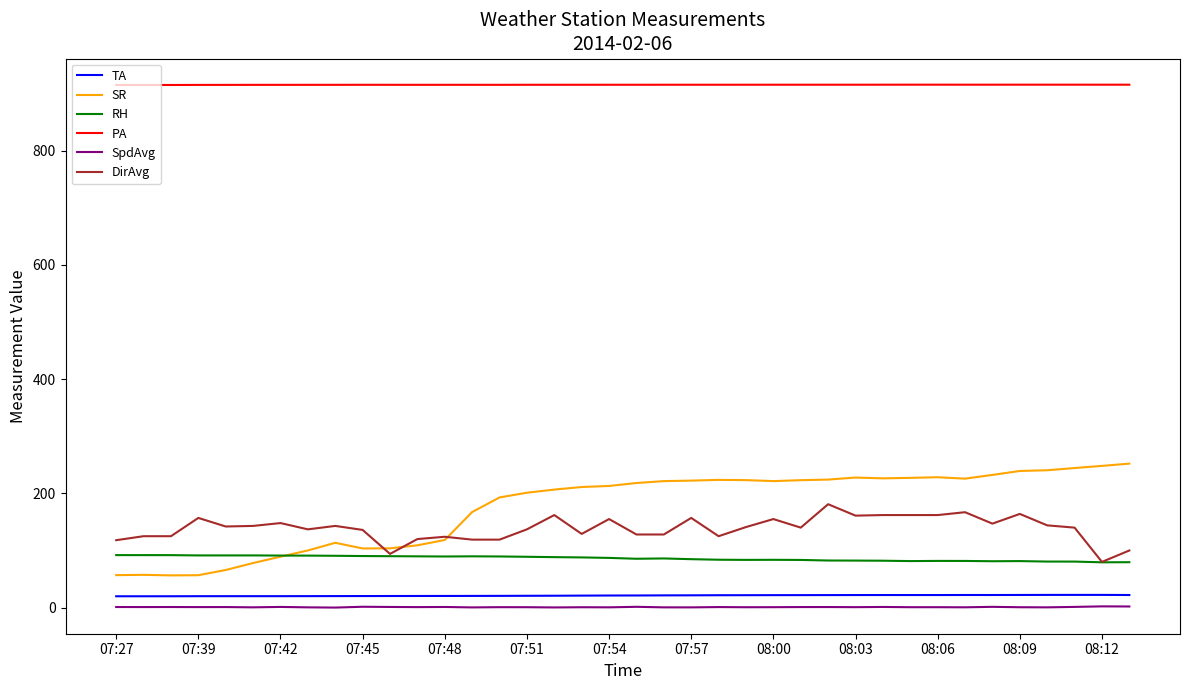

What is the minimum value for SR?

56.4